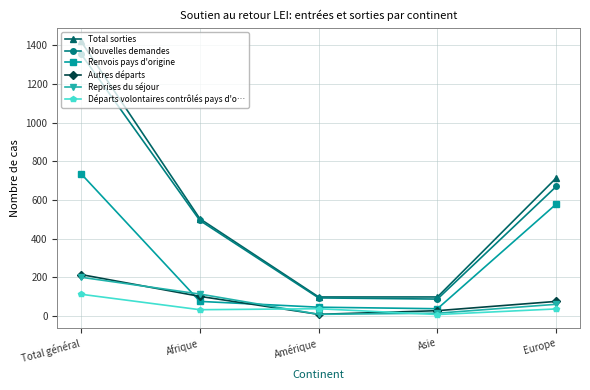

Does the chart display data point markers on the line(s)?

Yes